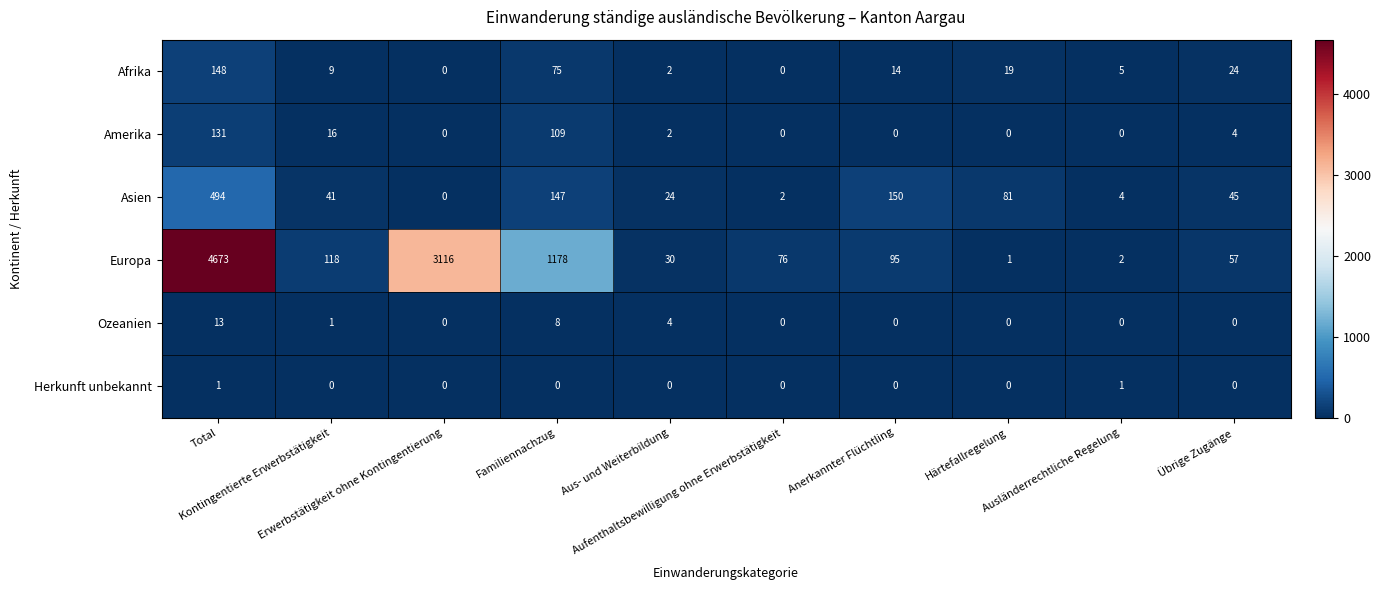

Which series has the largest total across all categories?

Europa